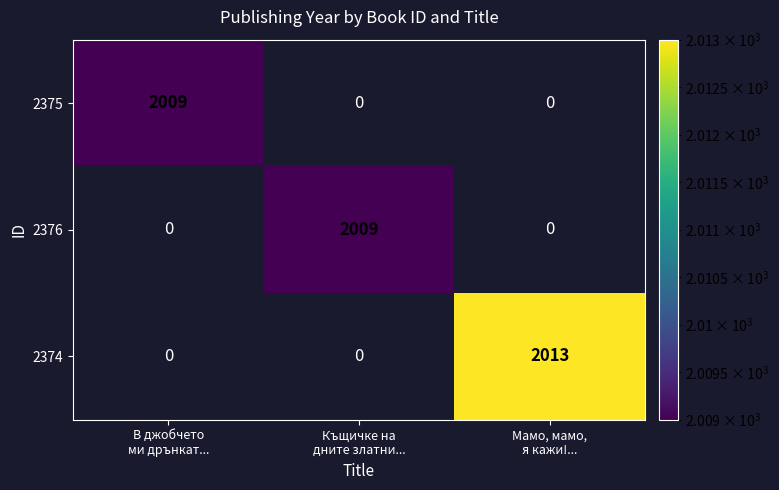

Count the 2375 values in the range 0 to 2009.

3